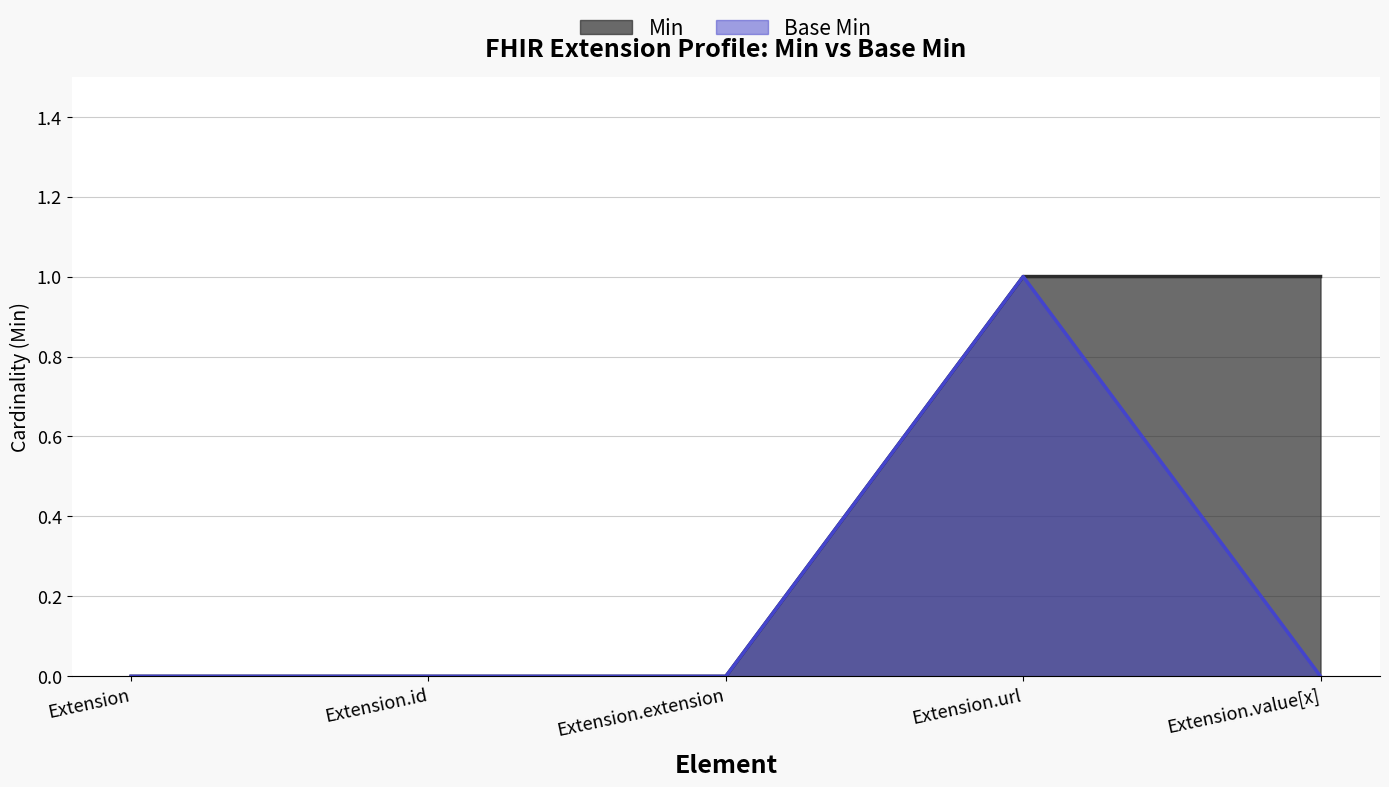

Is the value of Base Min at Extension.extension greater than the value of Min at Extension.value[x]?

No